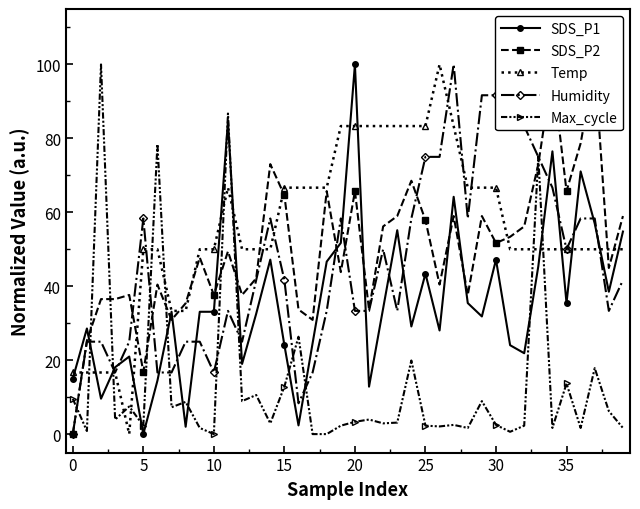

At which category is the sum across all series the highest?

11